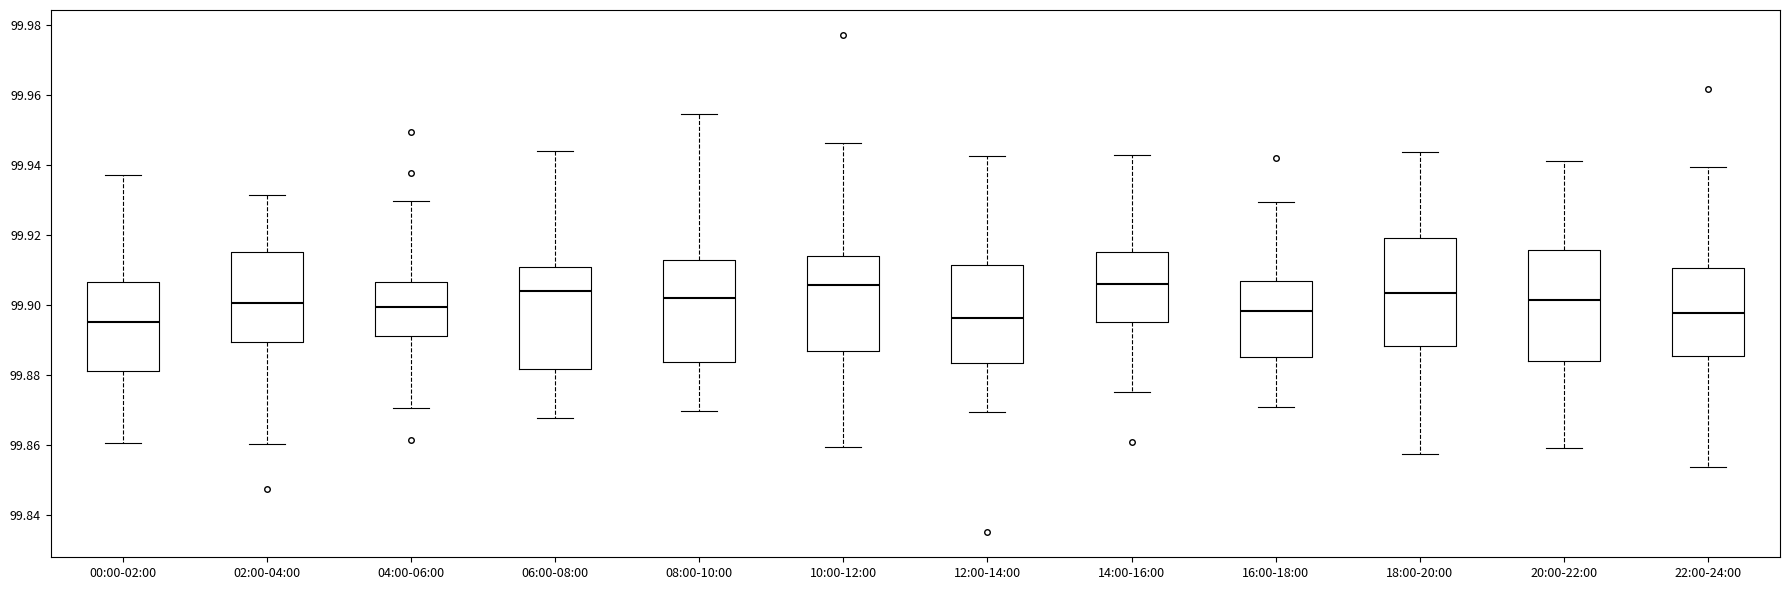

Reading left to right, read every box against the y-axis: the position of its median line, the range the box covers, and the ends of its whiskers. The values are not printed on the chart, so give them approximately, as read against the axis.

00:00-02:00: median 99.896, box 99.882 to 99.906, whiskers 99.860 to 99.938
02:00-04:00: median 99.900, box 99.890 to 99.916, whiskers 99.860 to 99.932
04:00-06:00: median 99.900, box 99.892 to 99.906, whiskers 99.870 to 99.930
06:00-08:00: median 99.904, box 99.882 to 99.910, whiskers 99.868 to 99.944
08:00-10:00: median 99.902, box 99.884 to 99.912, whiskers 99.870 to 99.954
10:00-12:00: median 99.906, box 99.886 to 99.914, whiskers 99.860 to 99.946
12:00-14:00: median 99.896, box 99.884 to 99.912, whiskers 99.870 to 99.942
14:00-16:00: median 99.906, box 99.896 to 99.916, whiskers 99.876 to 99.942
16:00-18:00: median 99.898, box 99.886 to 99.906, whiskers 99.872 to 99.930
18:00-20:00: median 99.904, box 99.888 to 99.920, whiskers 99.858 to 99.944
20:00-22:00: median 99.902, box 99.884 to 99.916, whiskers 99.860 to 99.942
22:00-24:00: median 99.898, box 99.886 to 99.910, whiskers 99.854 to 99.940